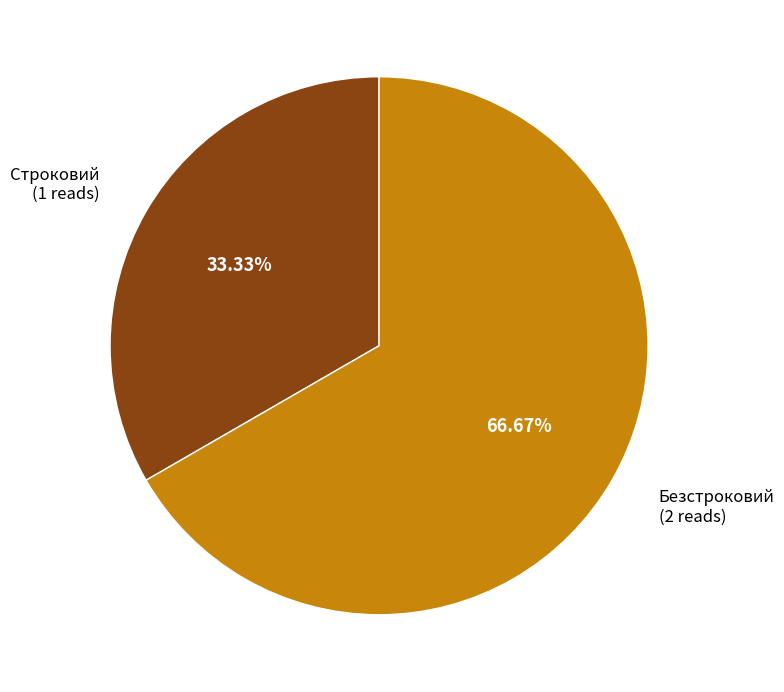

Is there any slice that represents more than half of the pie?

Yes